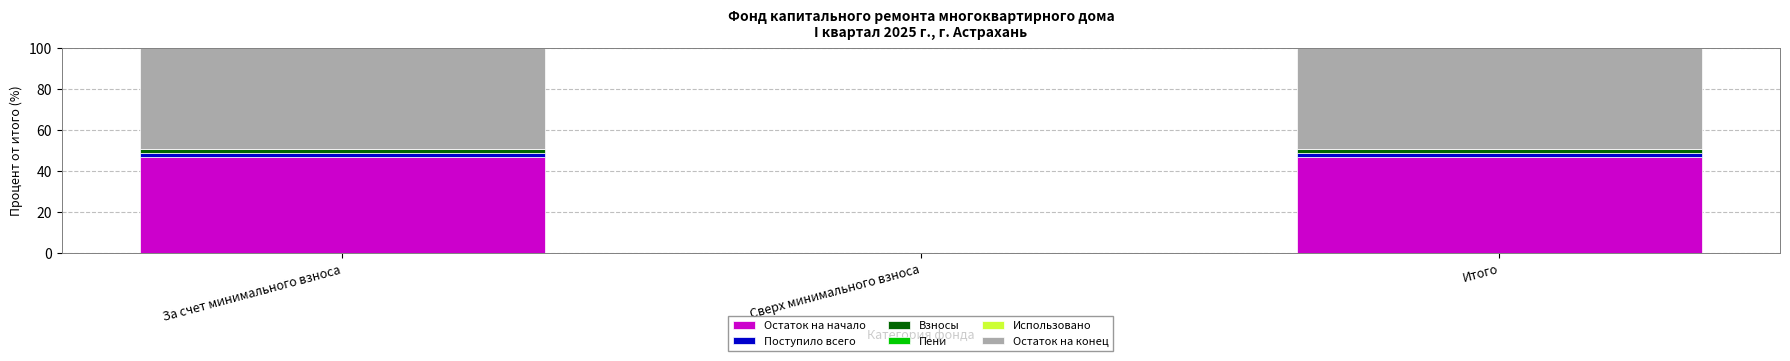

The Остаток на начало series shows 29.0 at Итого. True or false?

False